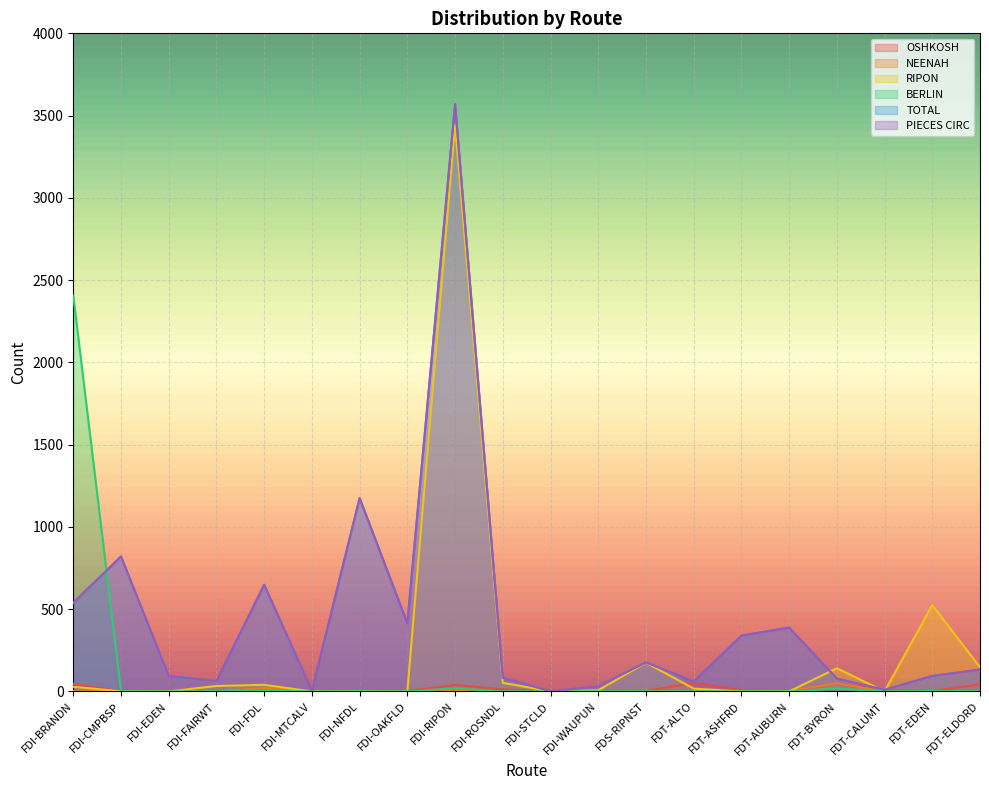

What is the label of the 17th point from the left?

FDT-BYRON